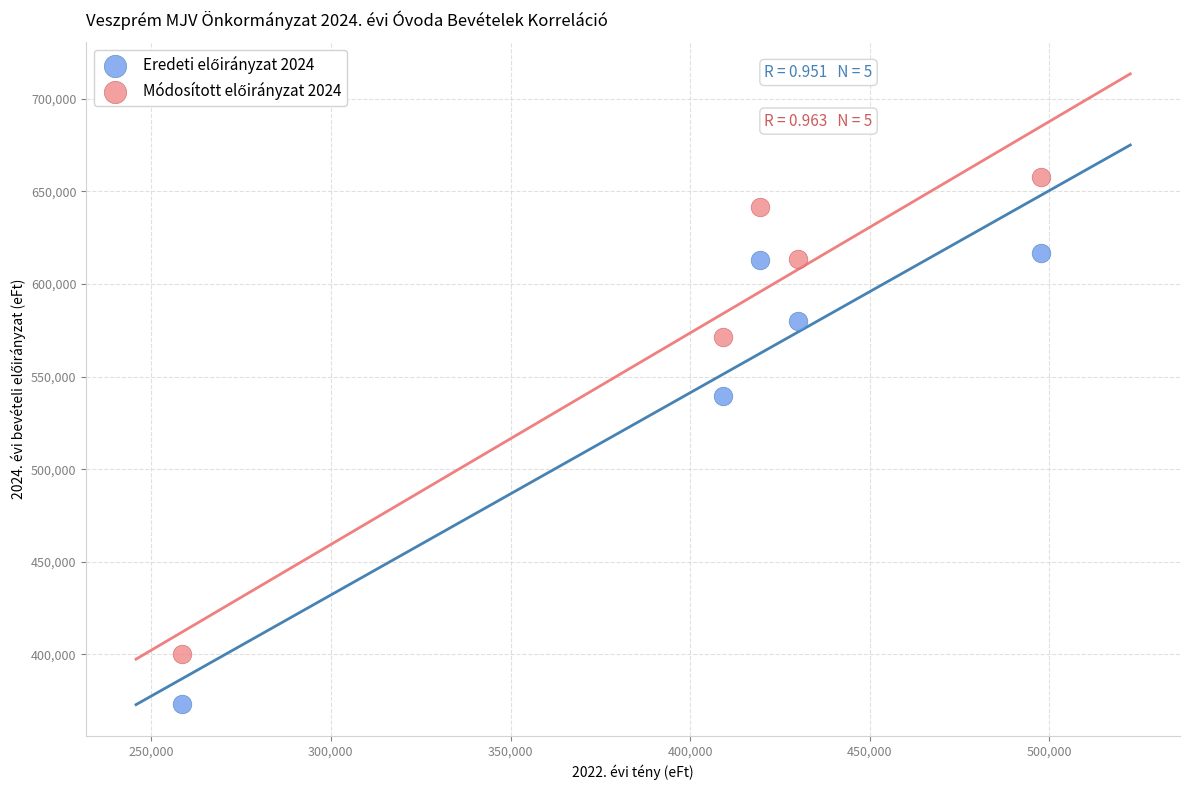

Across all series, what Y value is closest to 515493?

539457